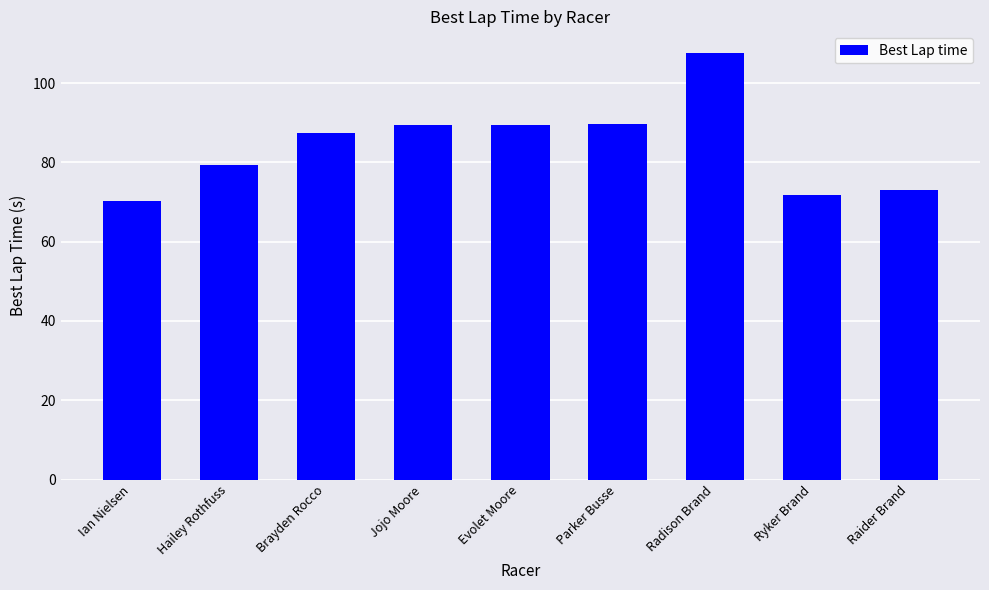

Are the bars grouped side by side (vs. stacked)?

No